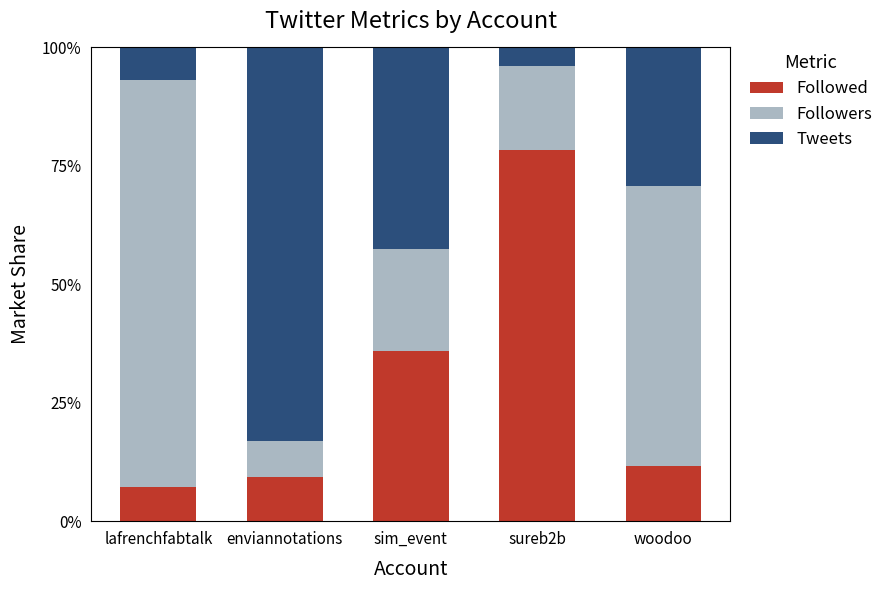

What is the sum of all Followed values?

142.3